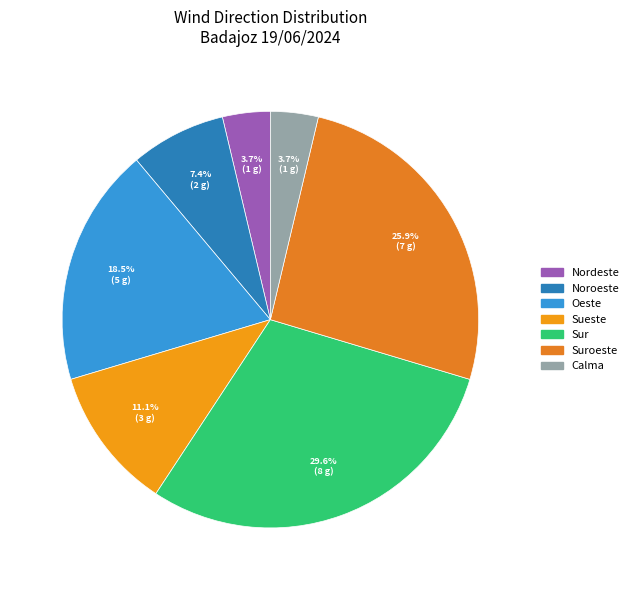

What is the smallest slice in the pie chart?

Nordeste